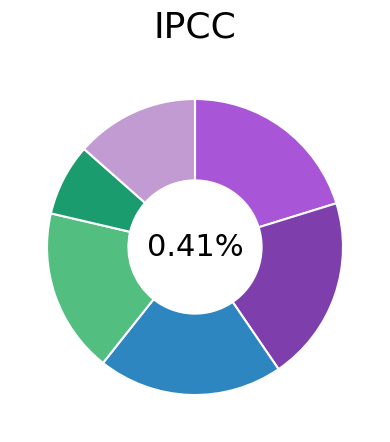

Do Compact Disk and Trade Paperback together represent more than half of the pie?

No